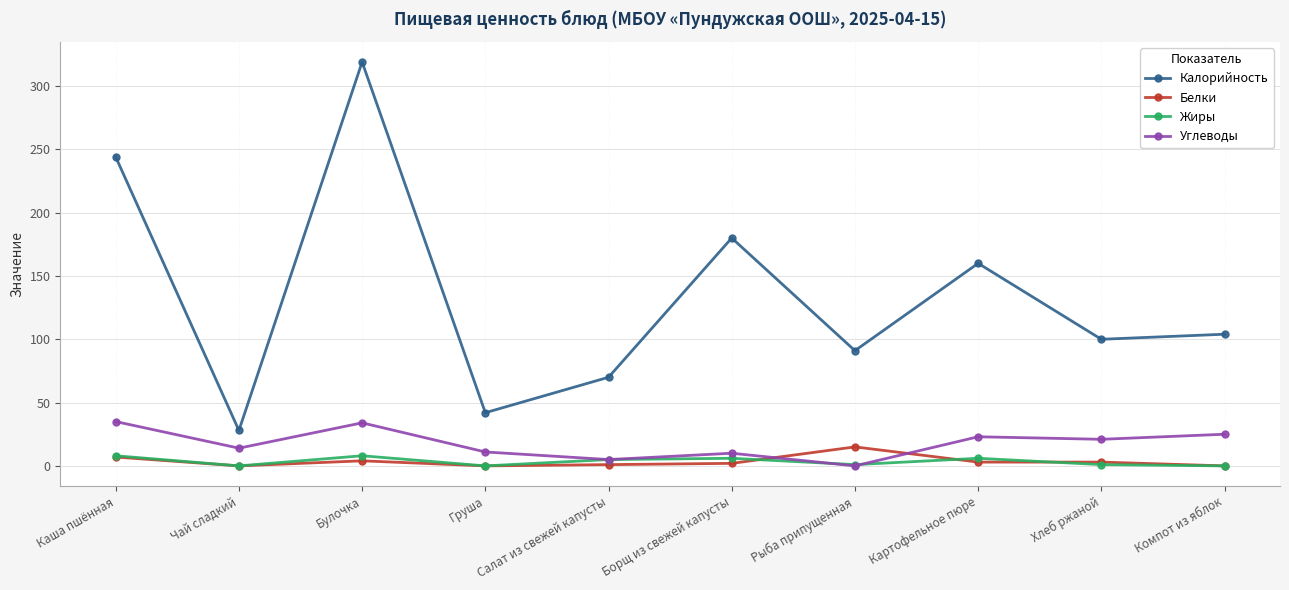

What are all the series names shown in the legend?

Калорийность, Белки, Жиры, Углеводы